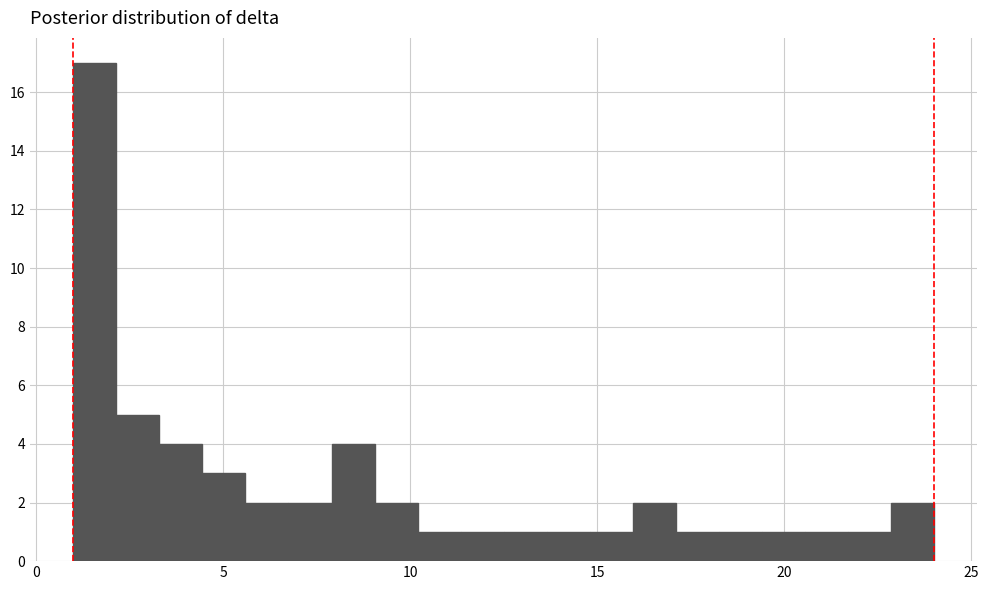

Read against the x-axis, roughly where is the centre of the tallest bar?

1.5